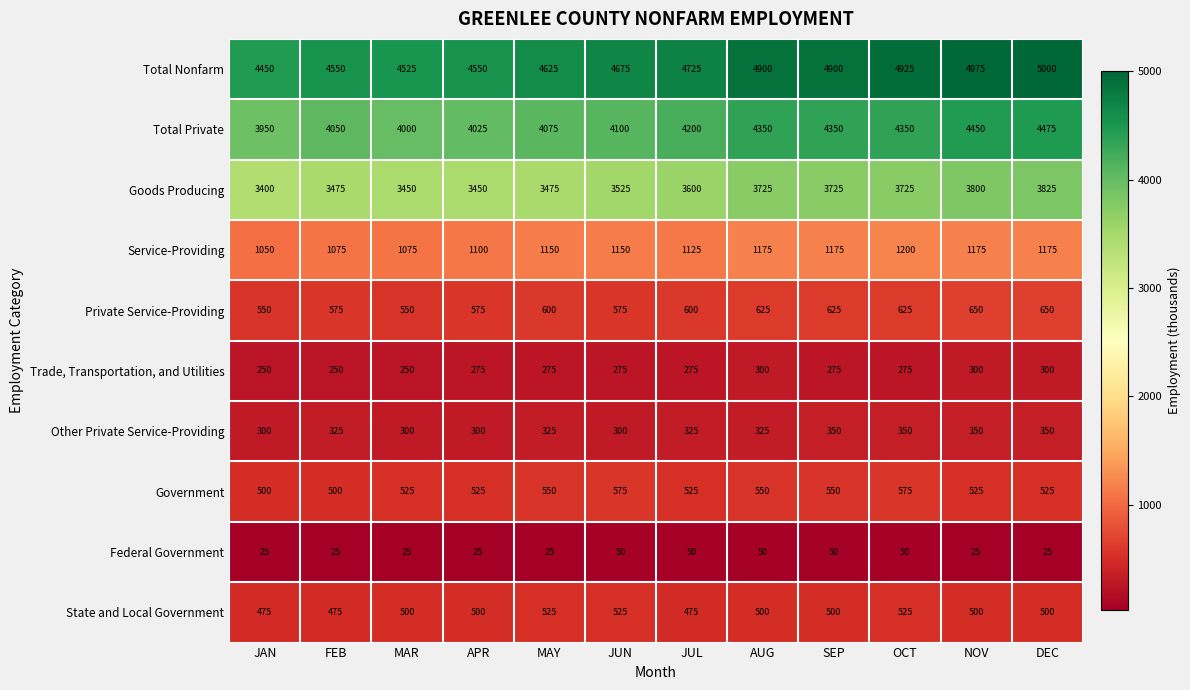

At which category is the sum across all series the highest?

DEC